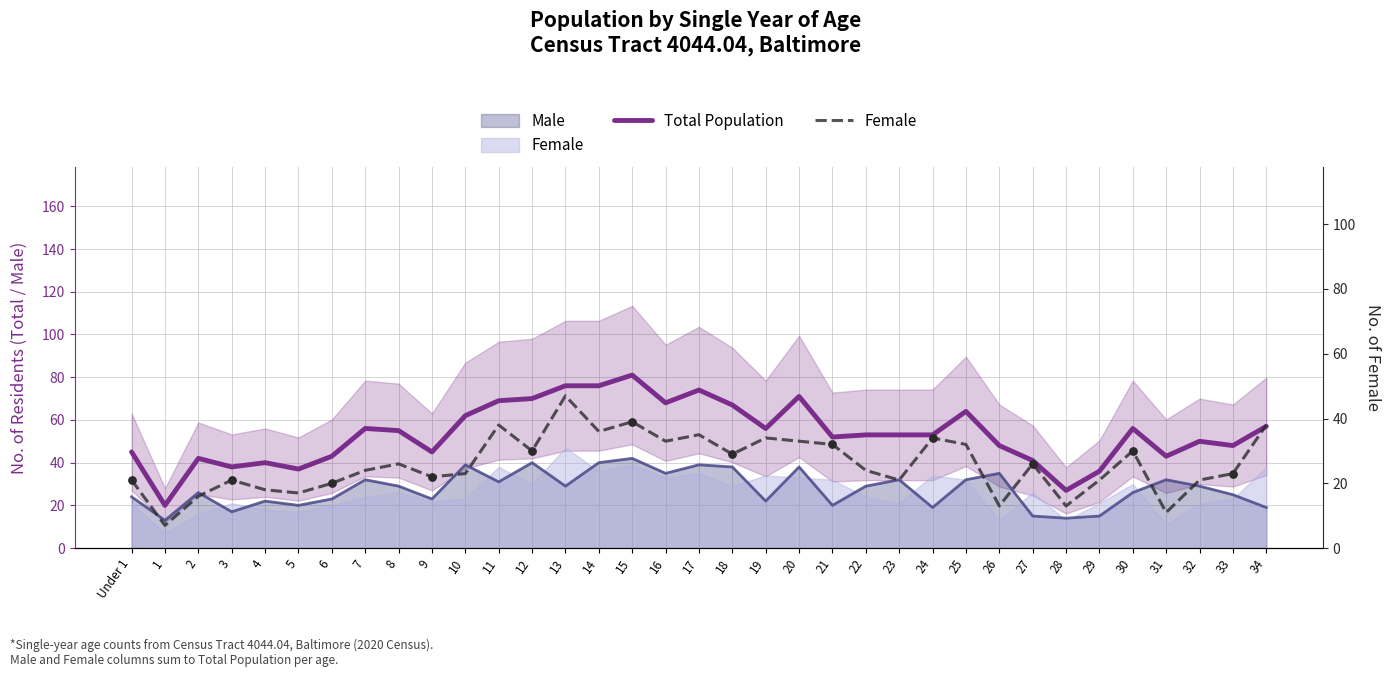

At how many categories does at least one series exceed 15?

35